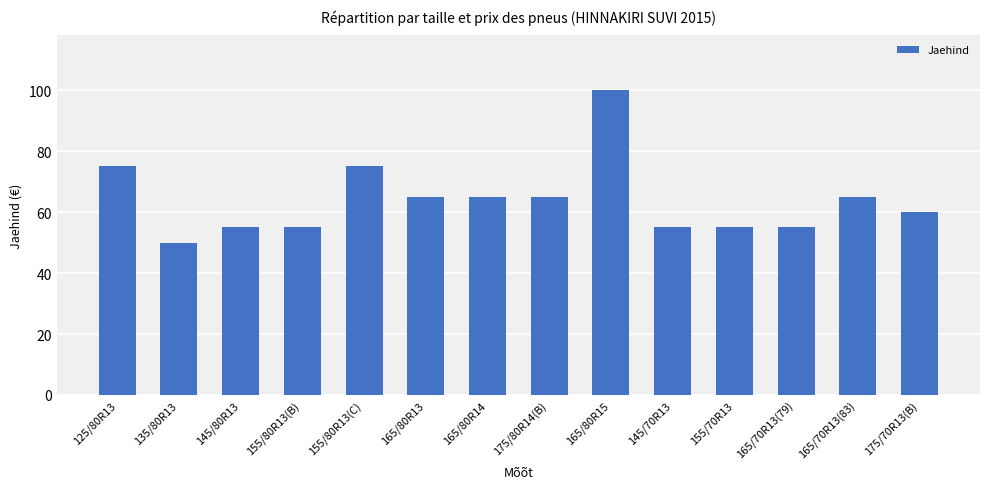

What is the difference between the second highest and minimum values?

25